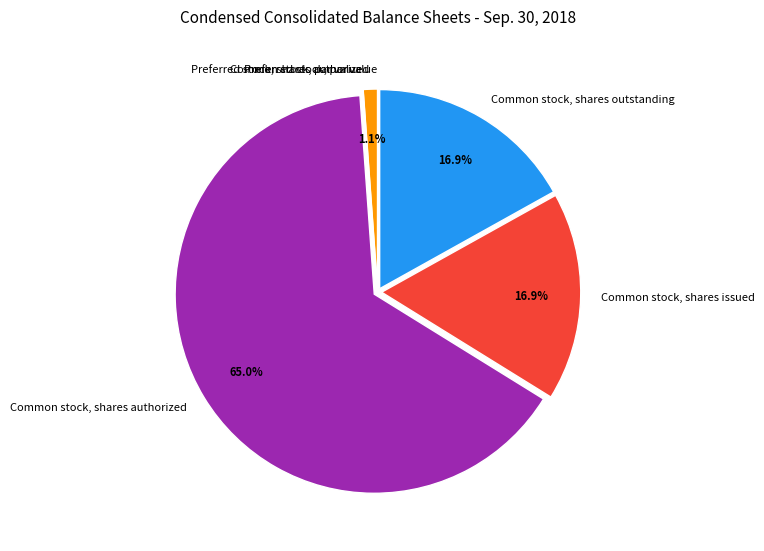

To the nearest percent, what percentage of the pie is Common stock, shares issued?

17%